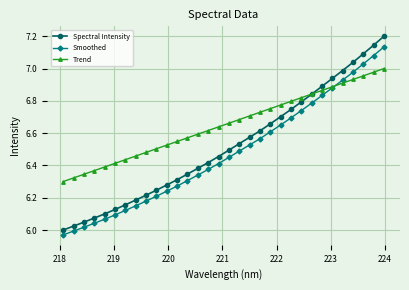

List the series in order of their overall mean, highest first.

Trend, Spectral Intensity, Smoothed